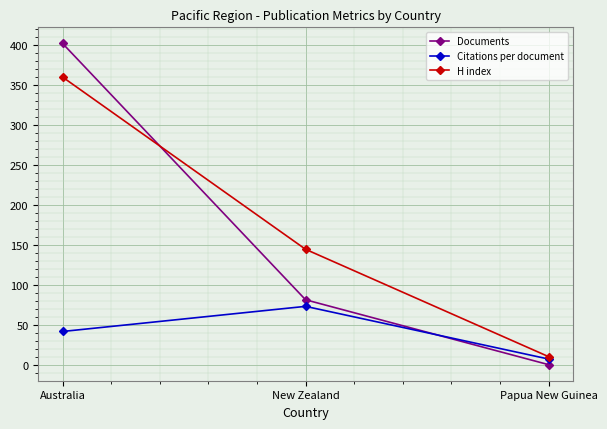

At which category is the sum across all series the highest?

Australia